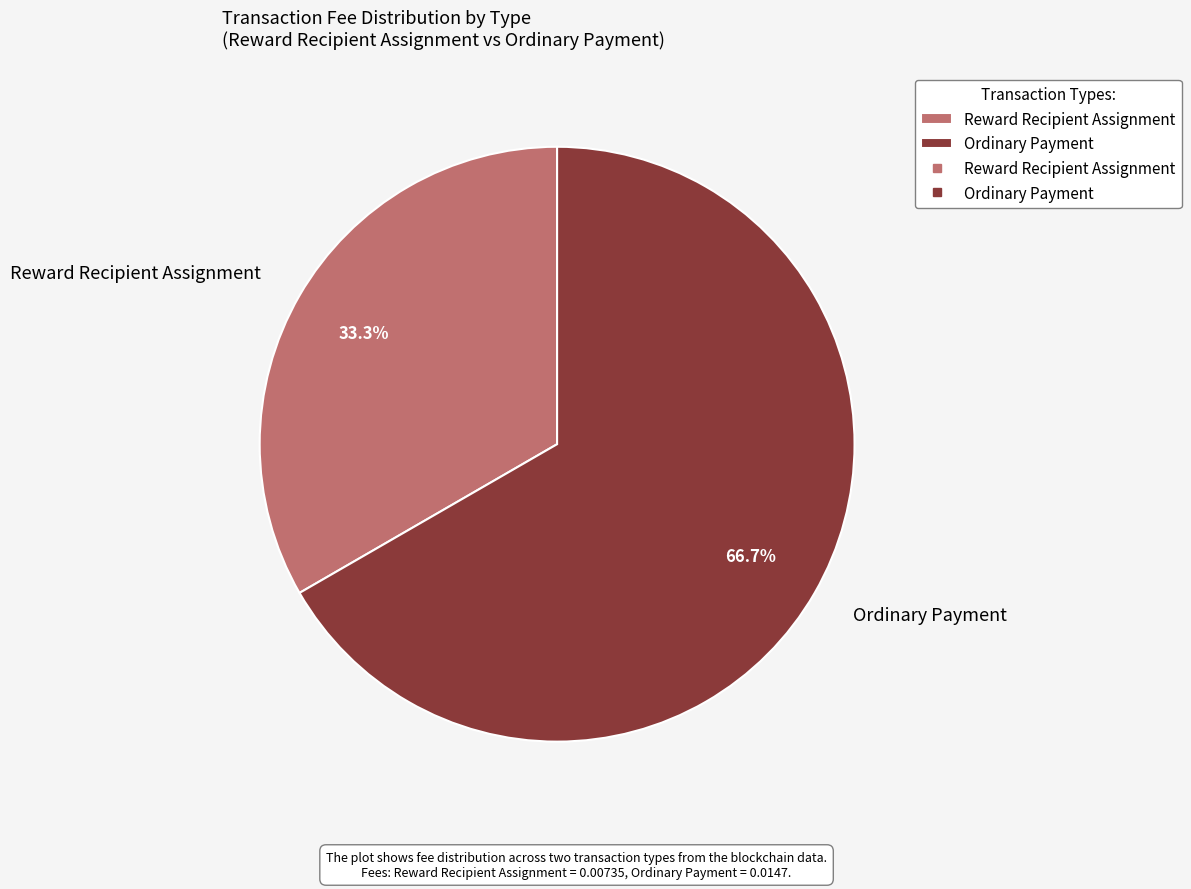

What is the smallest slice in the pie chart?

Reward Recipient Assignment